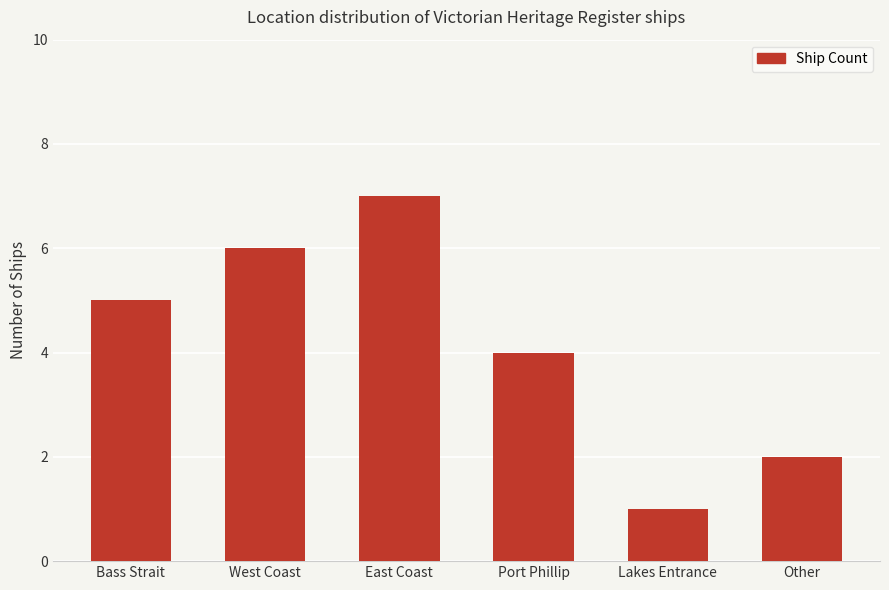

Rank the categories by value from highest to lowest.

East Coast, West Coast, Bass Strait, Port Phillip, Other, Lakes Entrance